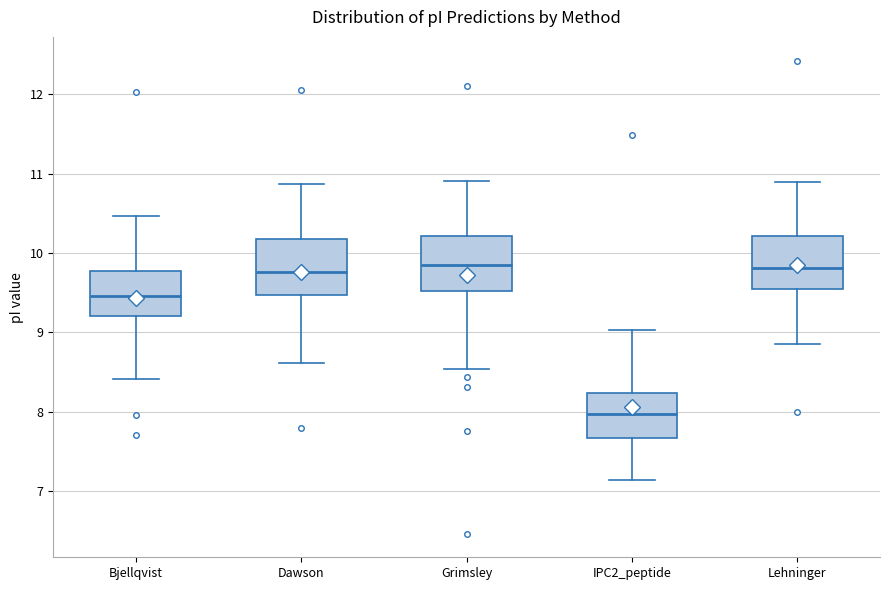

Which box has the lowest median line?

IPC2_peptide